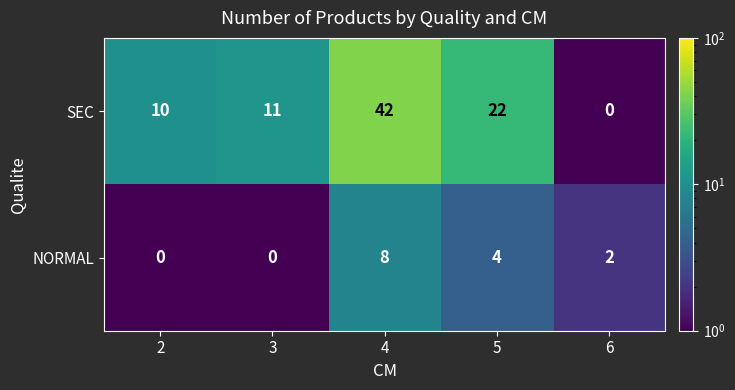

The value of NORMAL at 6 is 2. True or false?

True